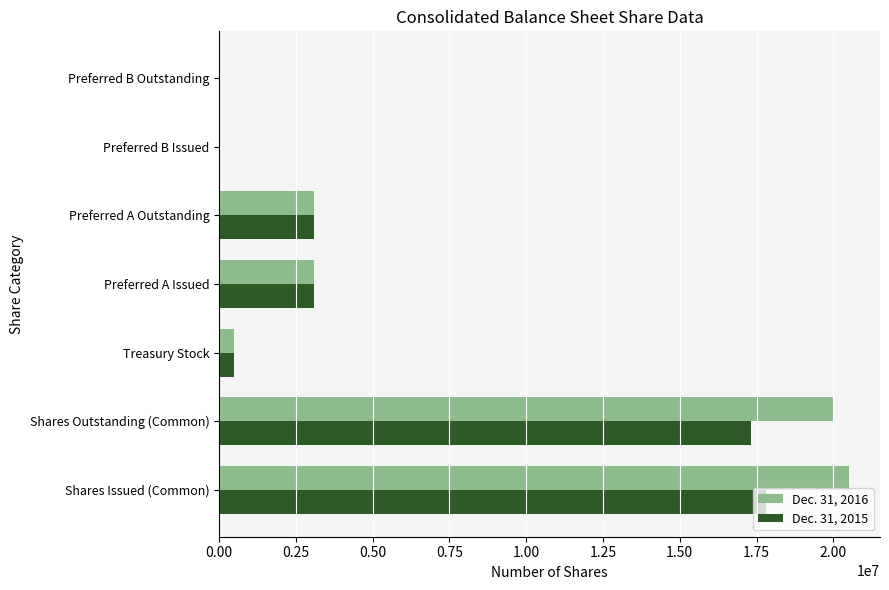

Between Shares Issued (Common) and Preferred A Outstanding, which series saw the biggest shift?

Dec. 31, 2016